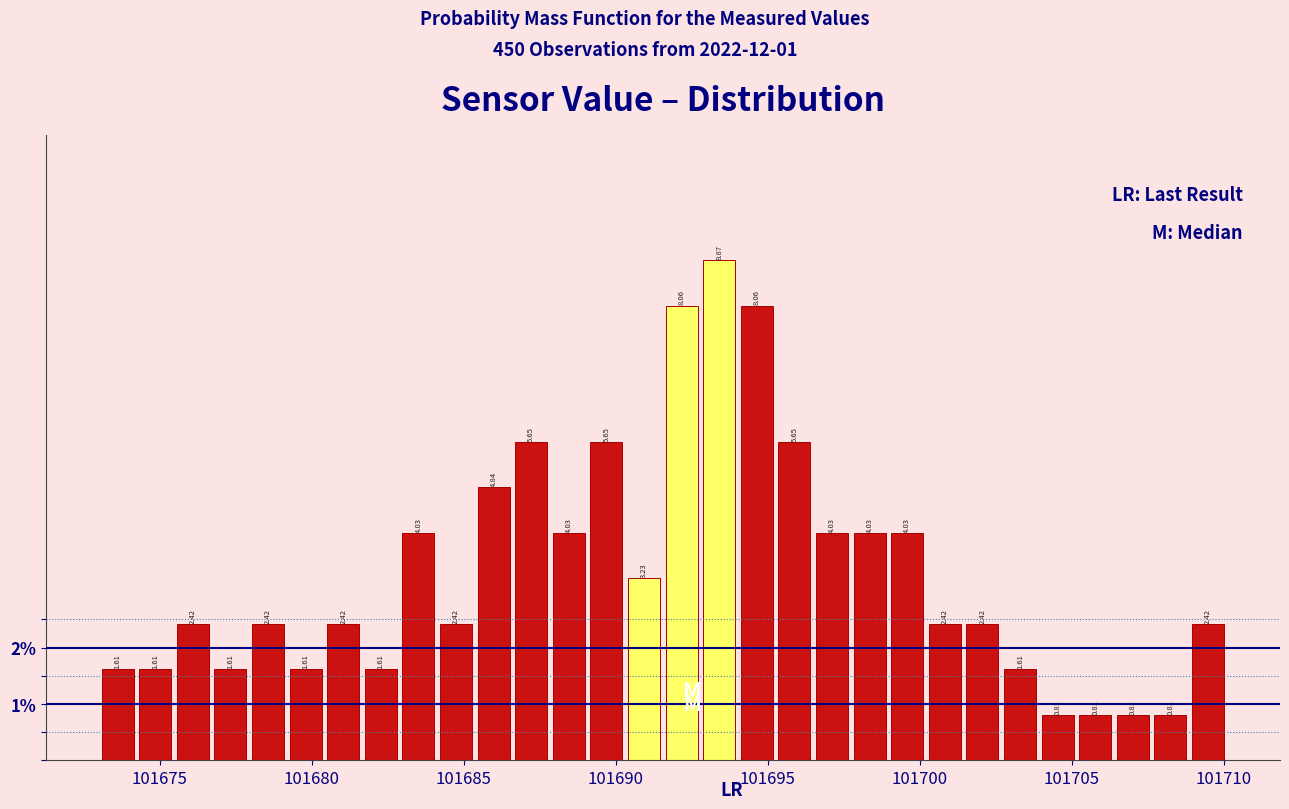

Around what value on the x-axis is the tallest bar? Give the approximate position of its centre, as read against the axis.

101693.5